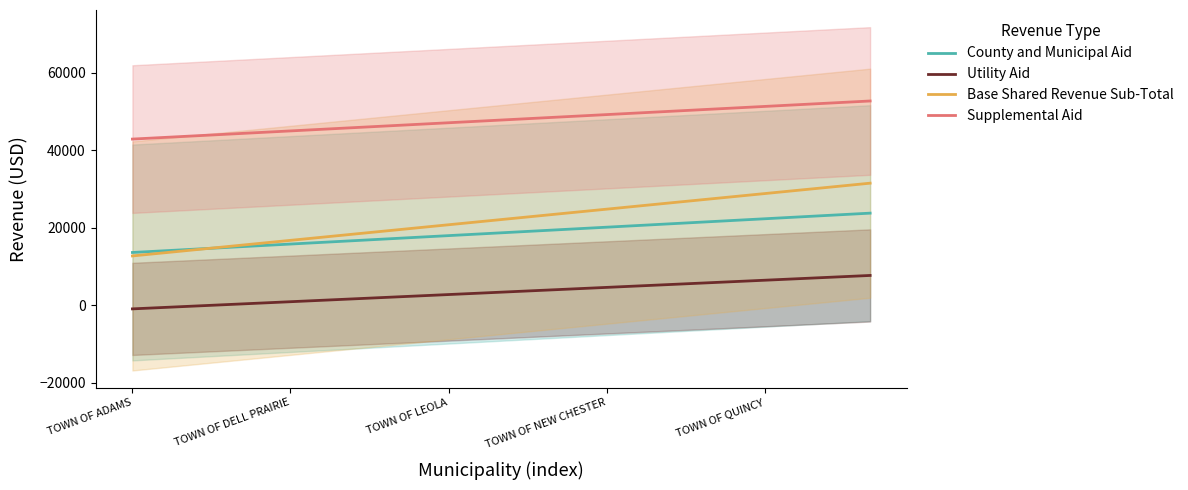

The value of Utility Aid at TOWN OF QUINCY is 6503.2. True or false?

True